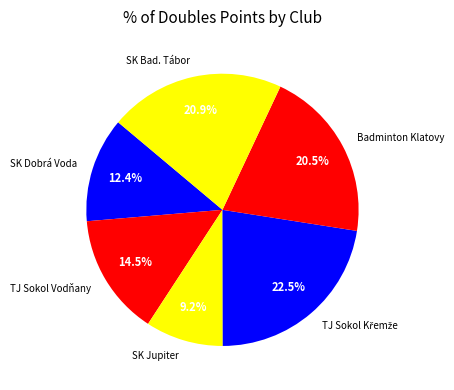

Which category has the smallest portion of the pie?

SK Jupiter